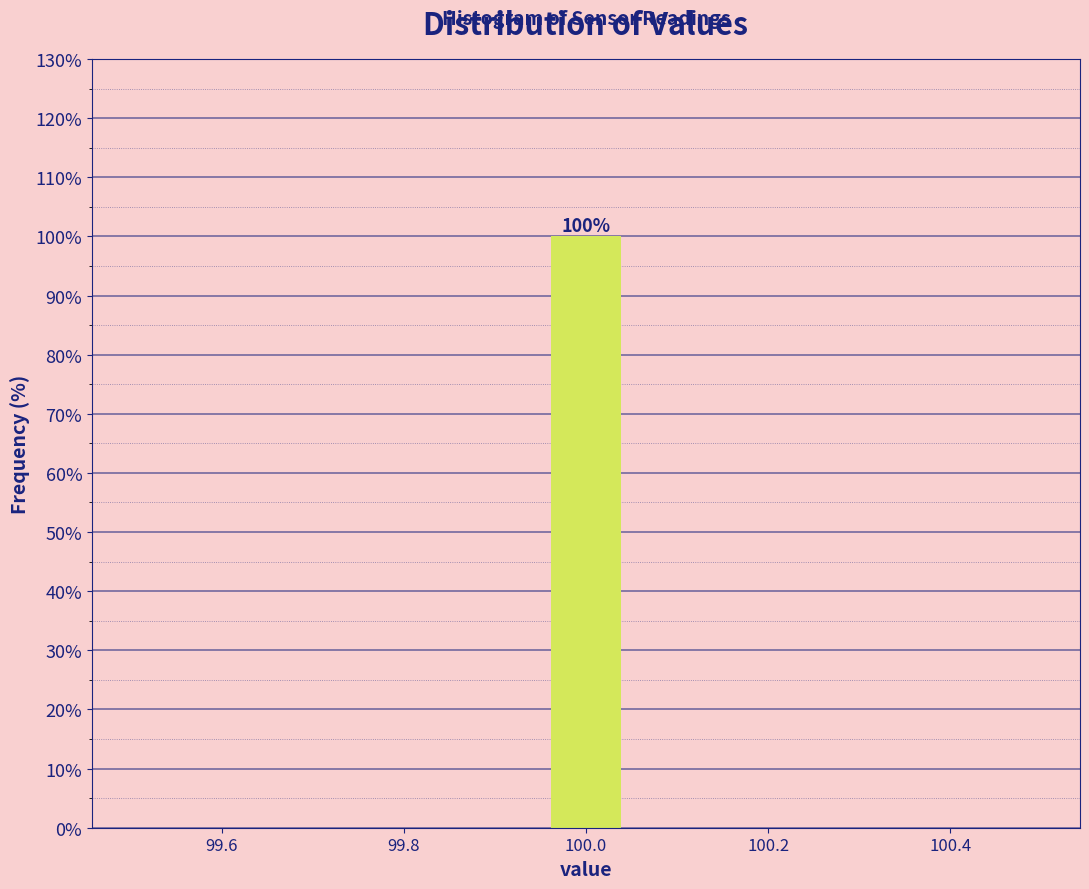

Over which range of the x-axis is the bar tallest?

99.96 to 100.04